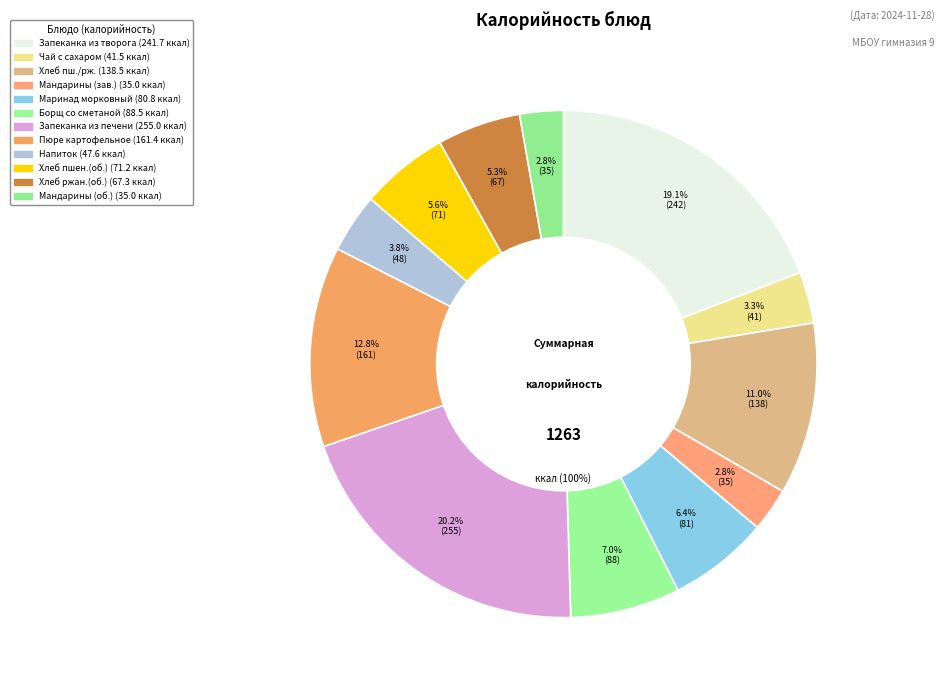

Is Чай с сахаром the majority of the pie?

No